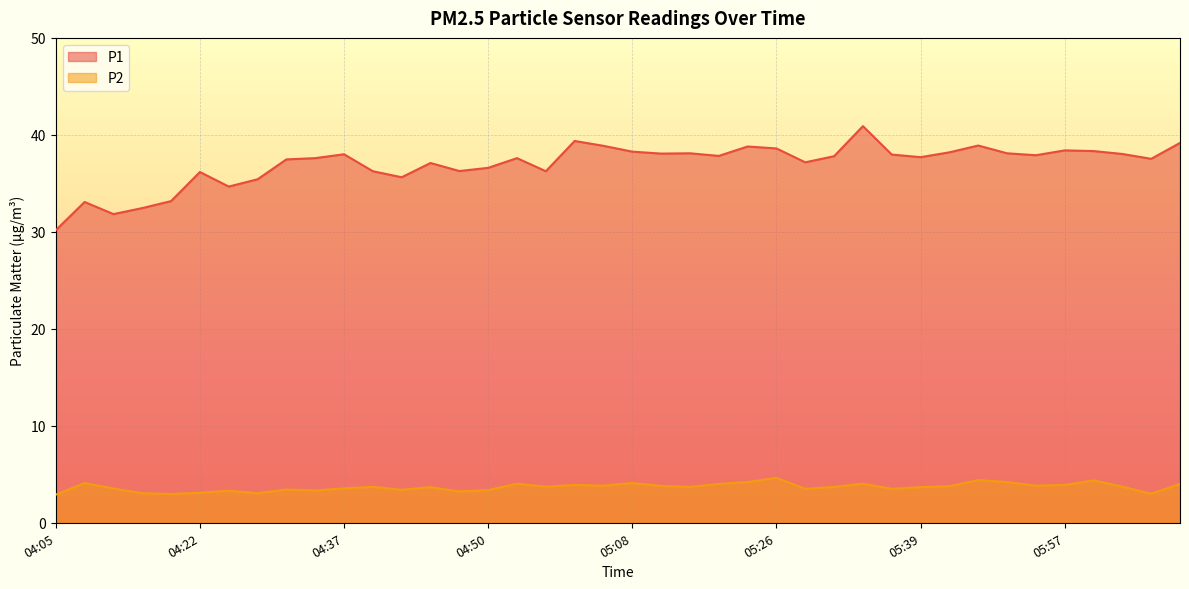

What is the difference between the maximum and minimum values in the P2 series?

1.7